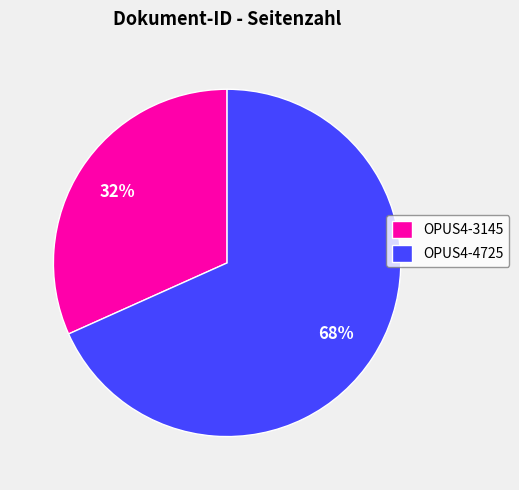

Which slice represents more than half of the pie?

OPUS4-4725